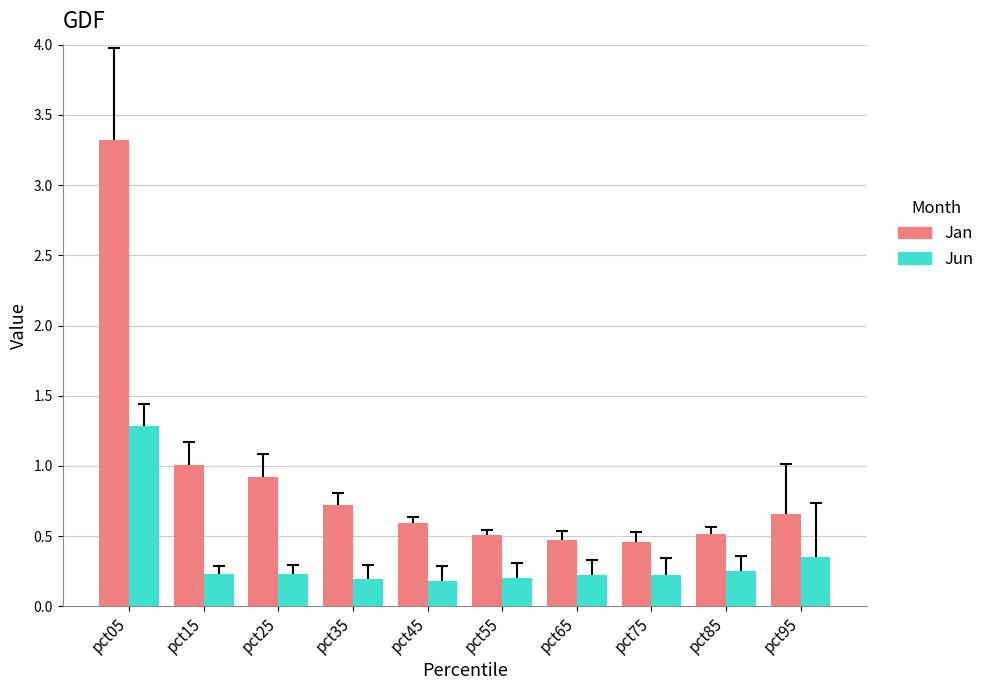

Which series has the largest range (max minus min)?

Jan